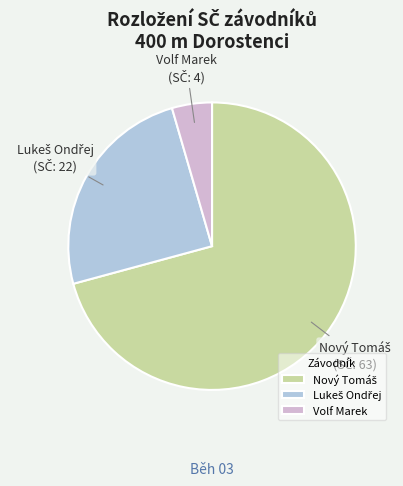

What is the smallest slice in the pie chart?

Volf Marek